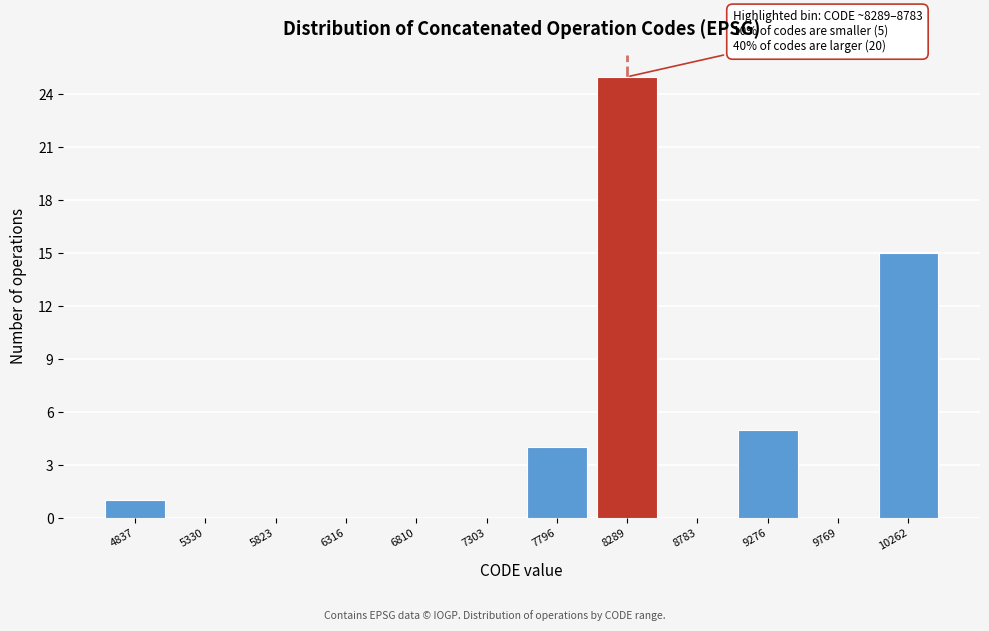

Reading right to left, what are all the values shown in this chart?

10262=15	9769=0	9276=5	8783=0	8289=25	7796=4	7303=0	6810=0	6316=0	5823=0	5330=0	4837=1